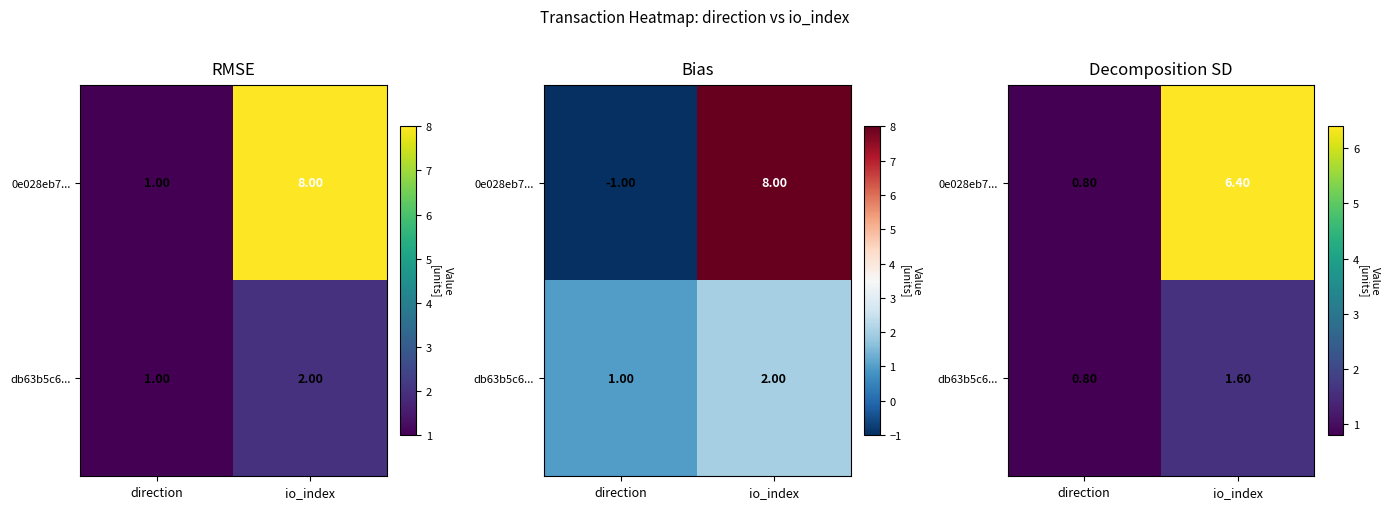

Which series changed the most between direction and io_index?

0e028eb7...